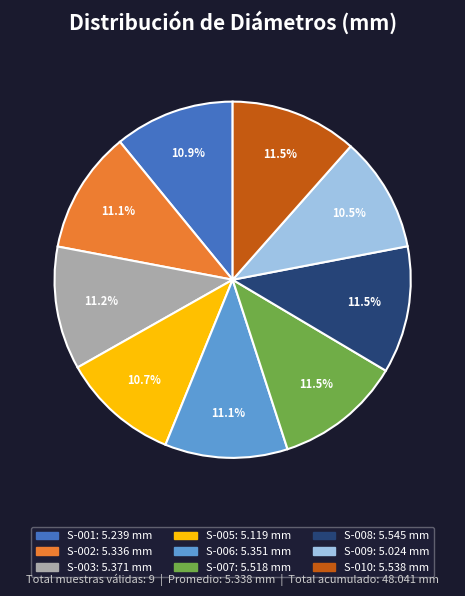

What is the ratio of the value at S-008 to the value at S-003?

1.0